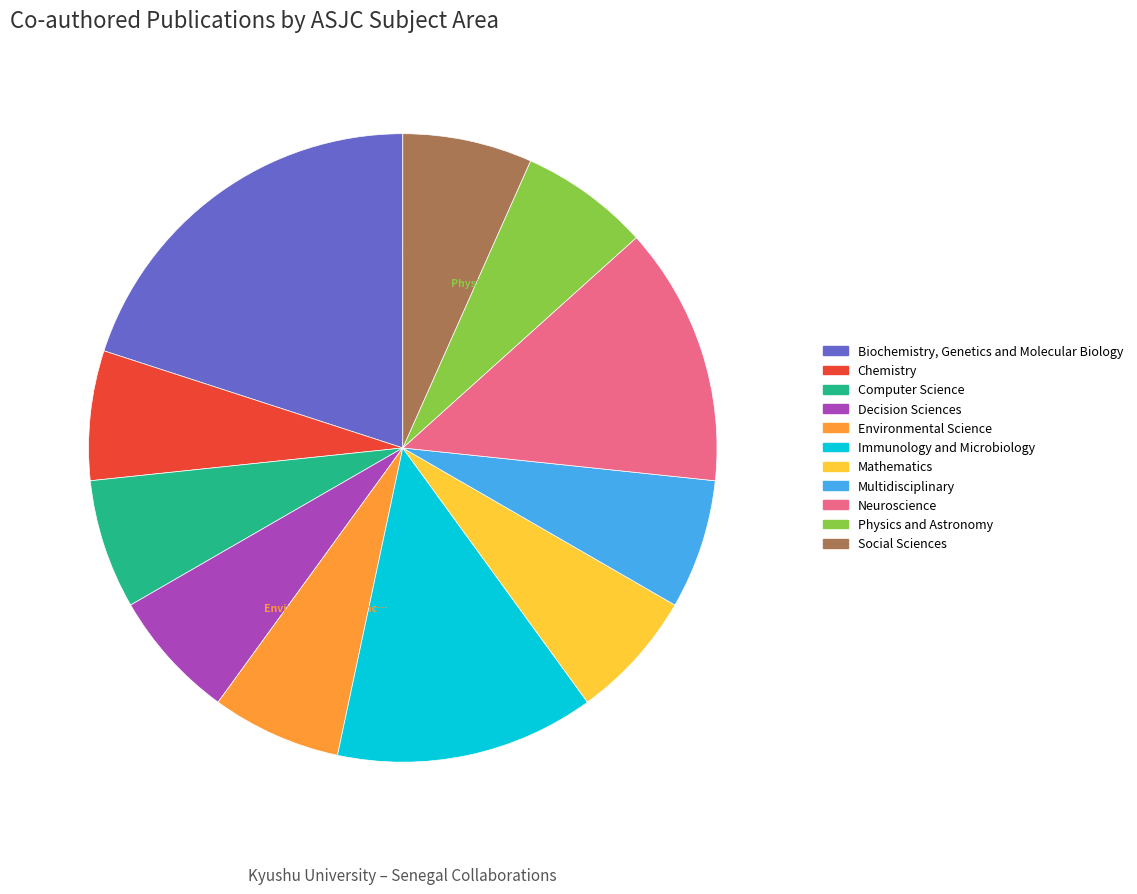

Is there any slice that represents more than half of the pie?

No